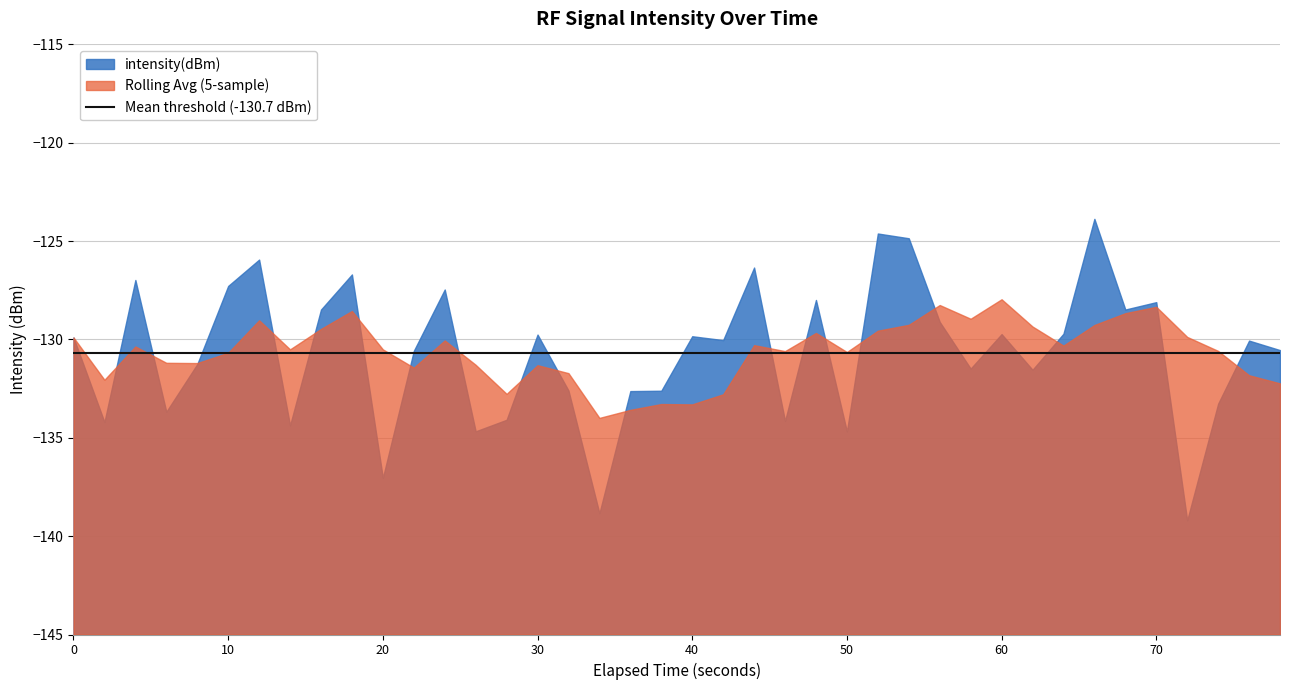

List the labels in order of value, smallest first.

36, 17, 10, 25, 13, 7, 1, 23, 14, 3, 37, 18, 19, 16, 31, 29, 4, 11, 39, 38, 21, 0, 20, 15, 30, 32, 28, 8, 34, 35, 24, 12, 5, 2, 9, 22, 6, 27, 26, 33